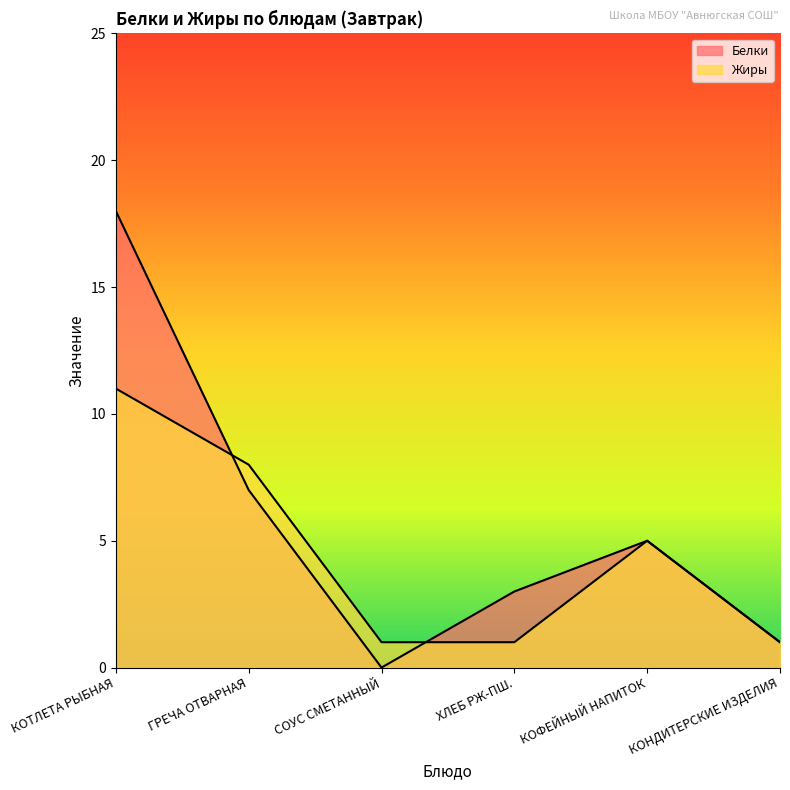

At how many categories does at least one series exceed 10?

1